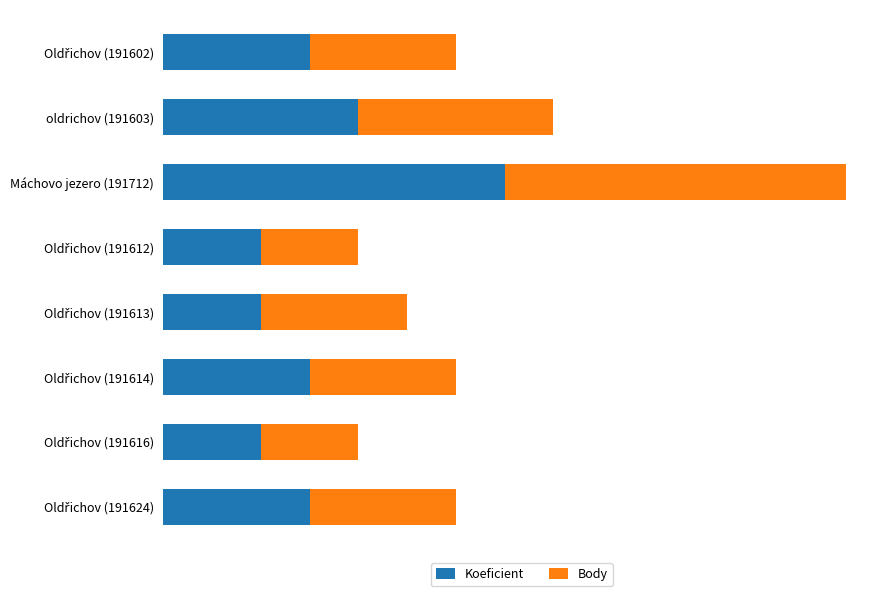

What are all the series names shown in the legend?

Koeficient, Body